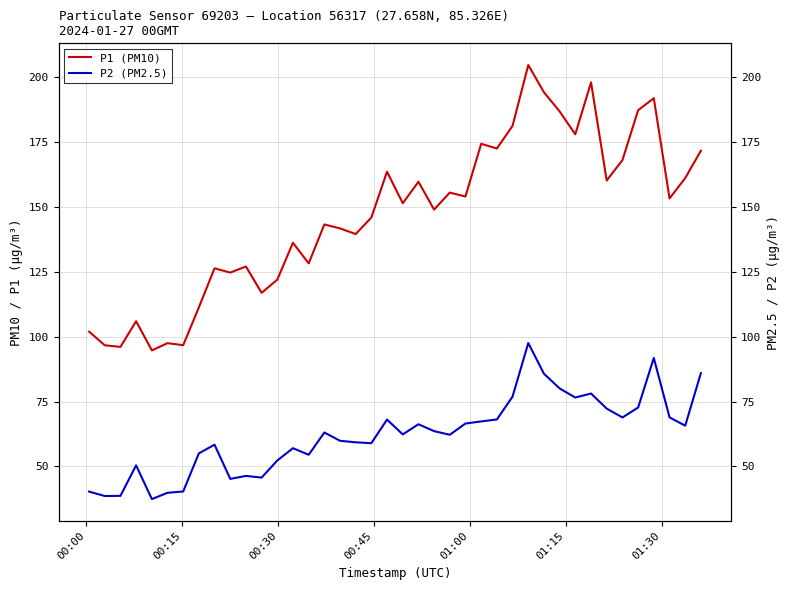

Is the value of P2 (PM2.5) at 10 greater than the value of P1 (PM10) at 13?

No